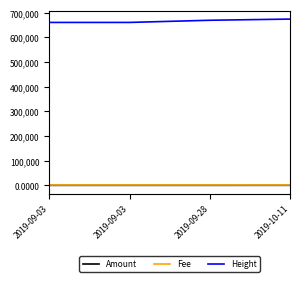

What are all the series names shown in the legend?

Amount, Fee, Height